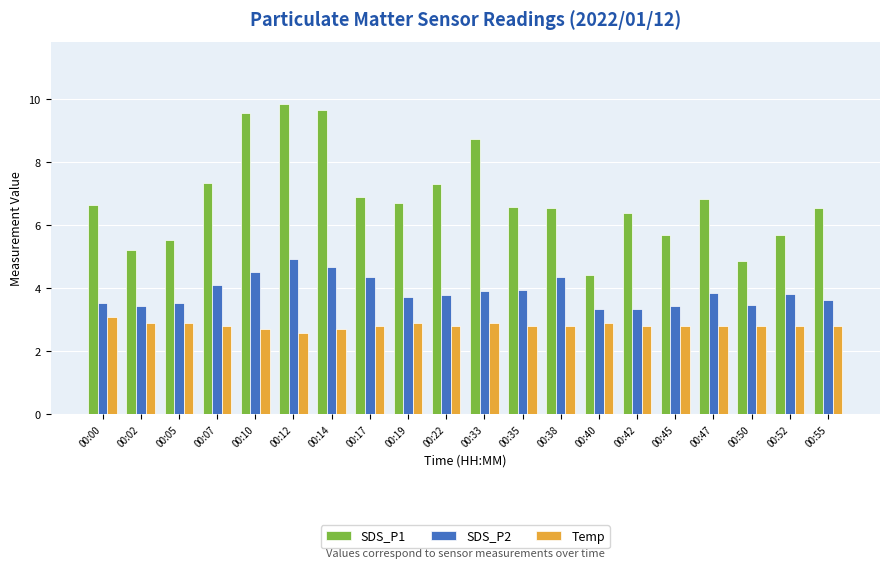

What is the minimum value for SDS_P2?

3.4